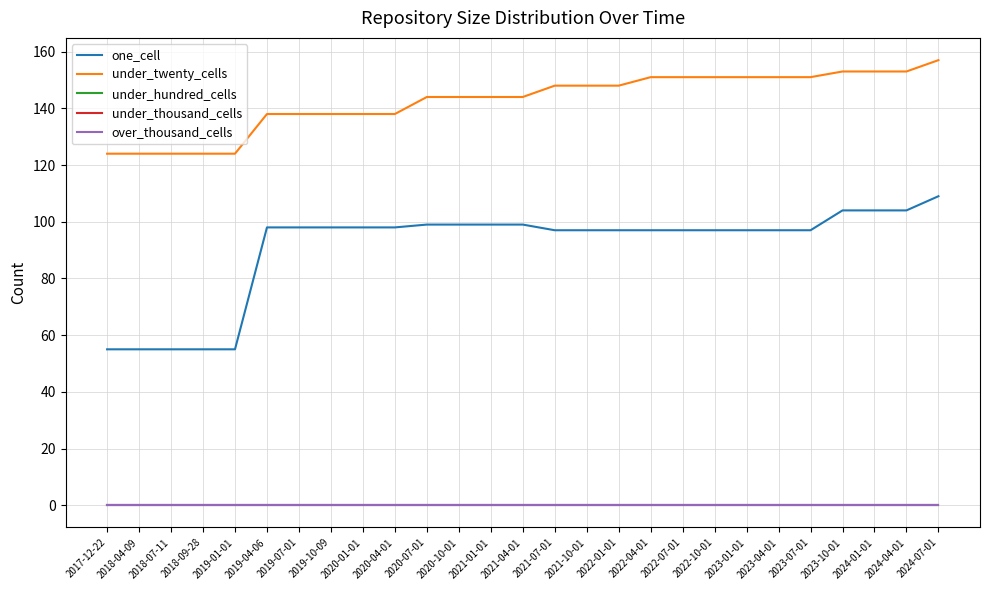

At 2024-04-01, list the series in order from smallest to largest.

under_hundred_cells, under_thousand_cells, over_thousand_cells, one_cell, under_twenty_cells